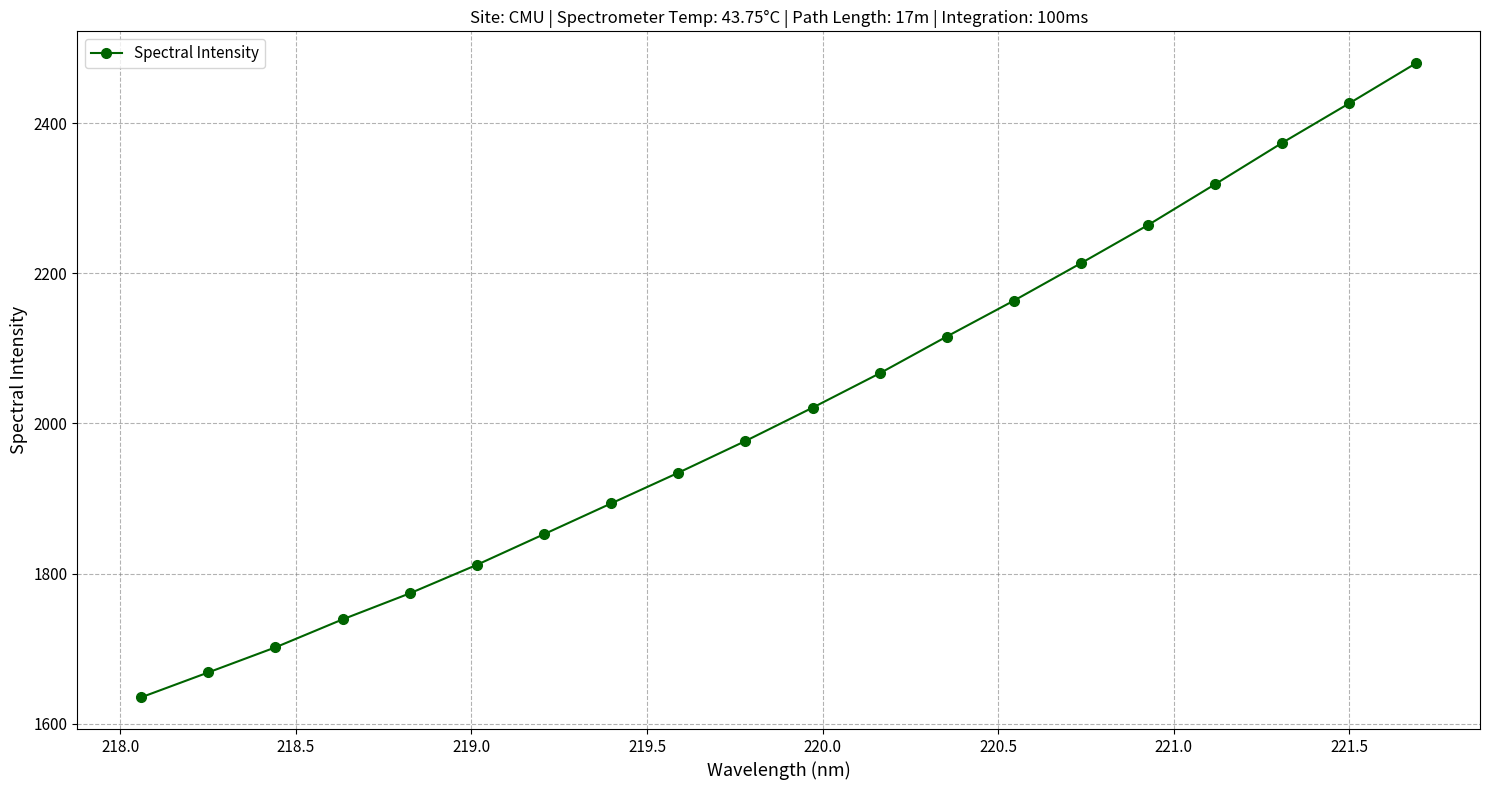

What is the difference between the maximum and second lowest values?

811.8